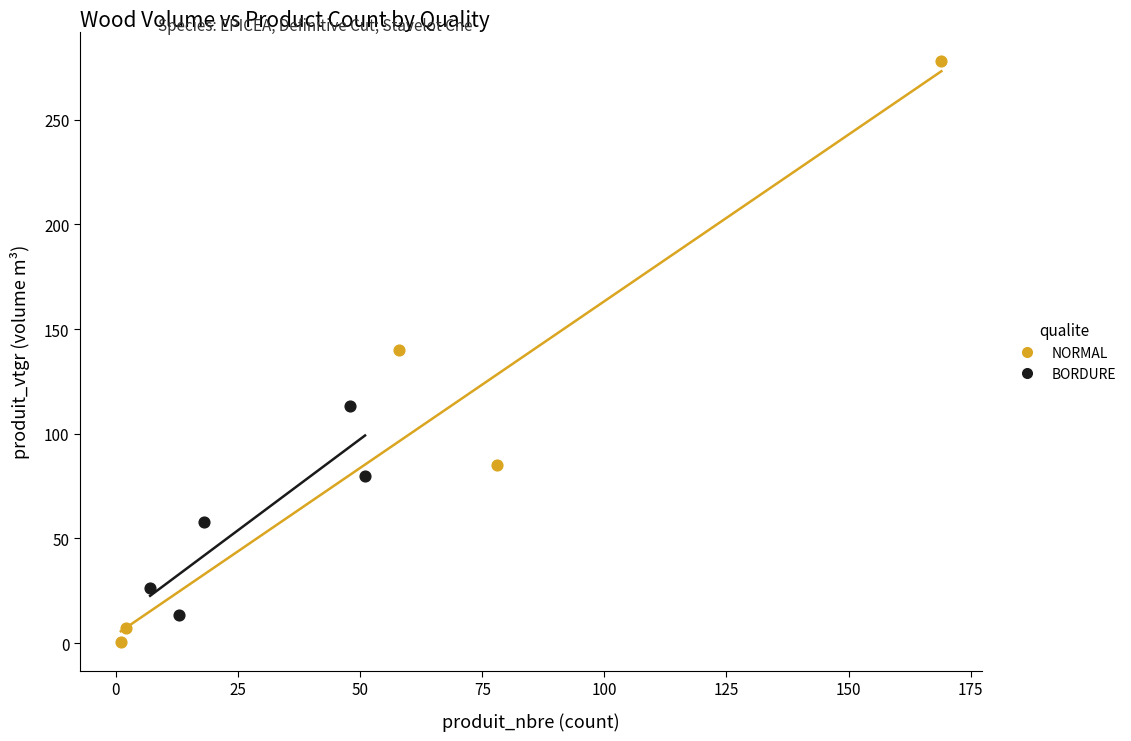

Which series contains the lowest Y value?

NORMAL